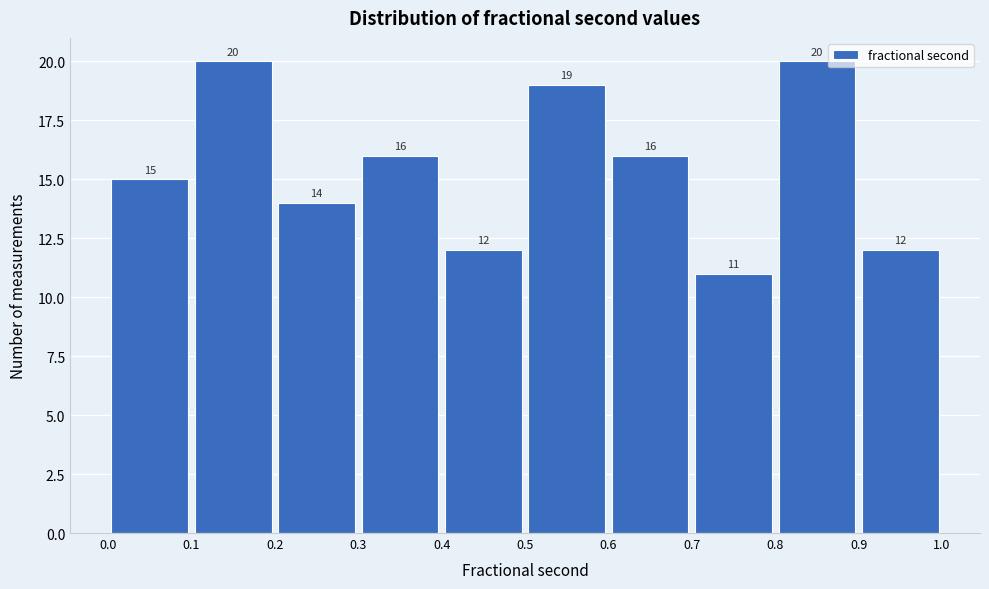

What is the height of the bar covering 0.5 to 0.6 on the x-axis?

19